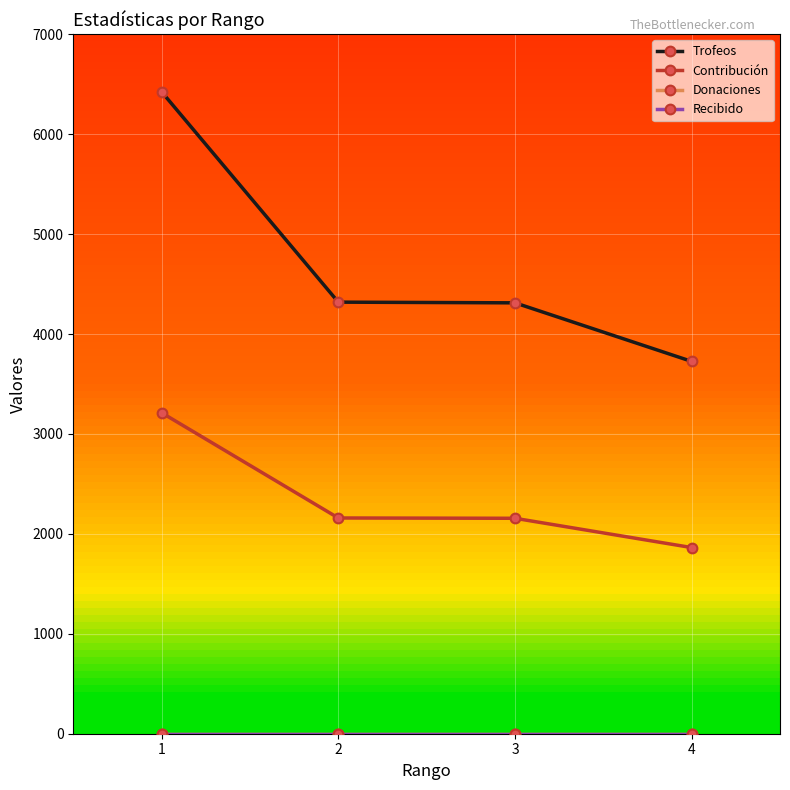

True or false: Recibido and Donaciones intersect in this chart.

False